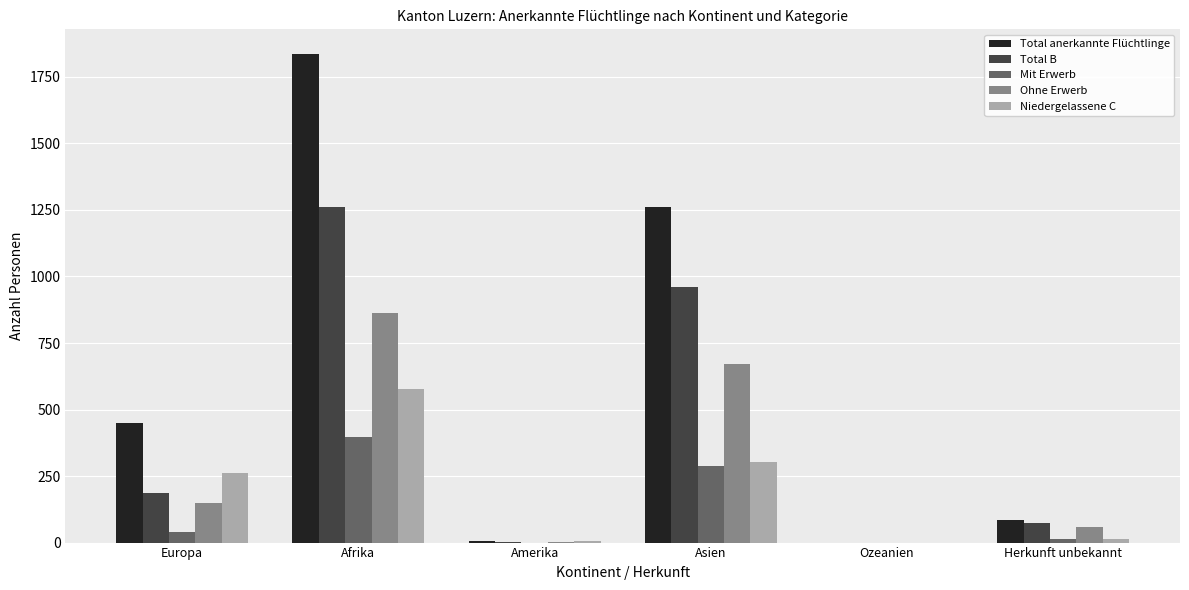

Is it true that Ohne Erwerb equals 864 at Afrika?

True